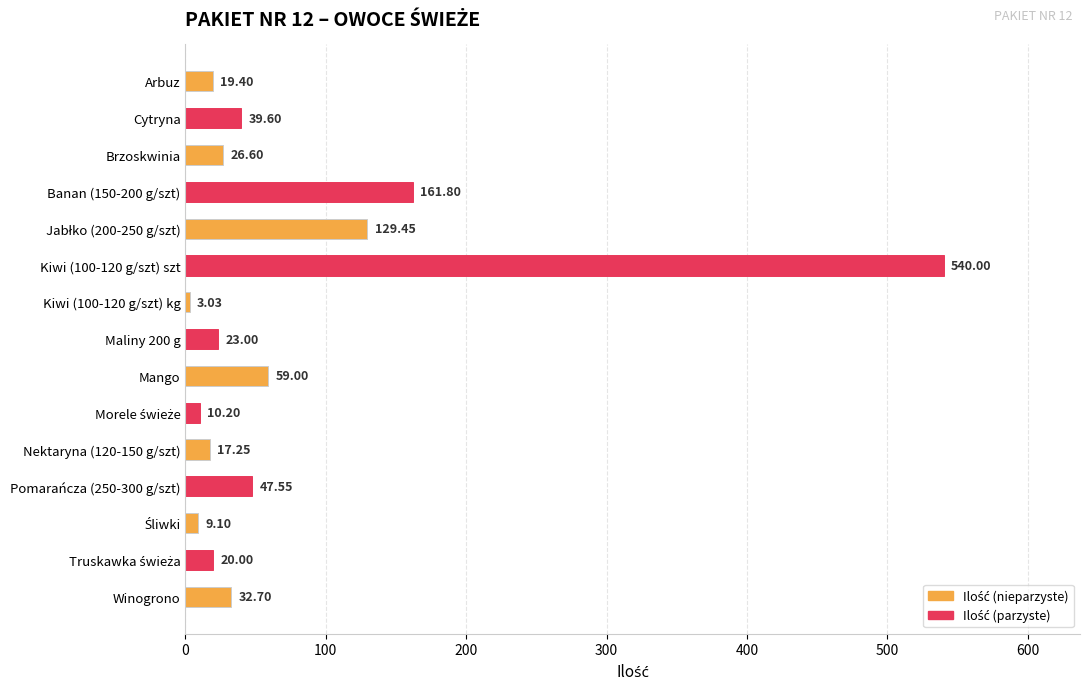

What is the change in value from Arbuz to Cytryna?

+20.2